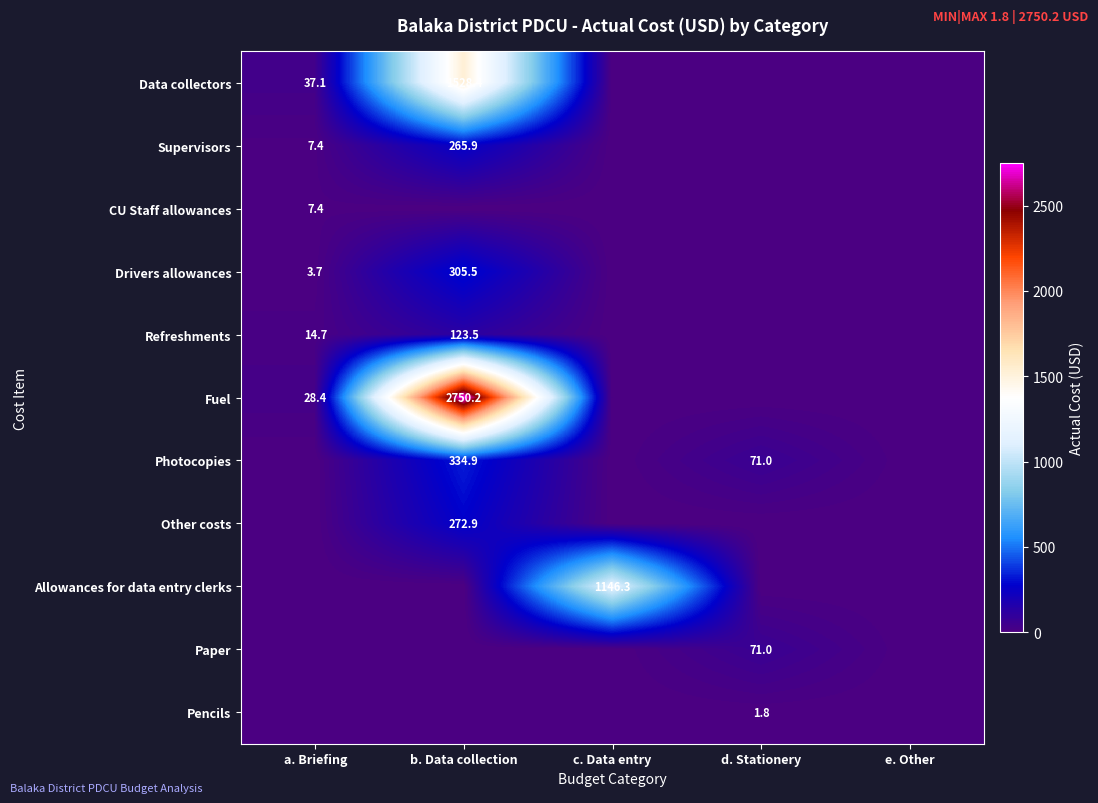

Is it true that Photocopies equals 71.0 at d. Stationery?

True